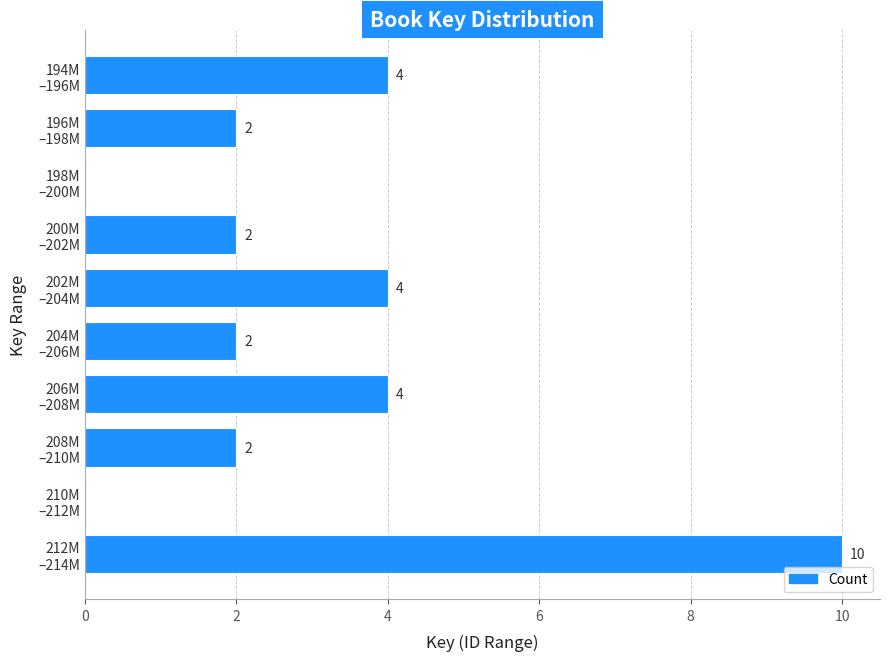

How many values are between 2 and 4?

7